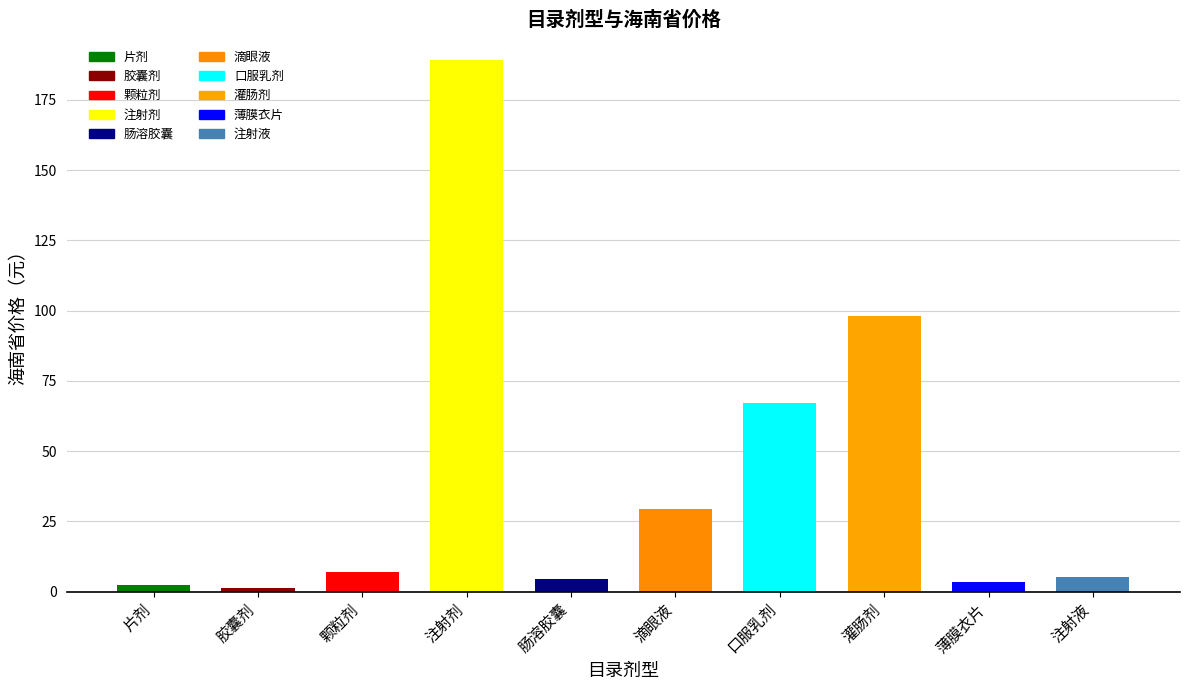

Reading left to right, transcribe all the data shown in this chart.

片剂=2.5	胶囊剂=1.2	颗粒剂=6.8	注射剂=189.0	肠溶胶囊=4.5	滴眼液=29.4	口服乳剂=67.2	灌肠剂=98.0	薄膜衣片=3.3	注射液=5.1